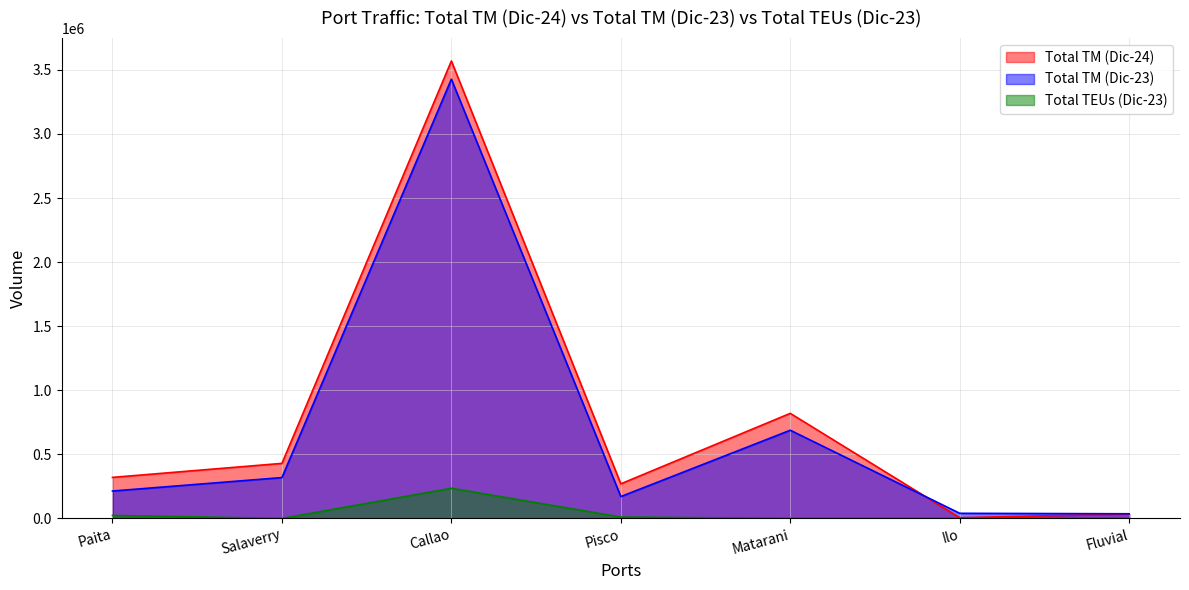

What is the difference between the Total TEUs (Dic-23) values at Salaverry and Ilo?

603.0